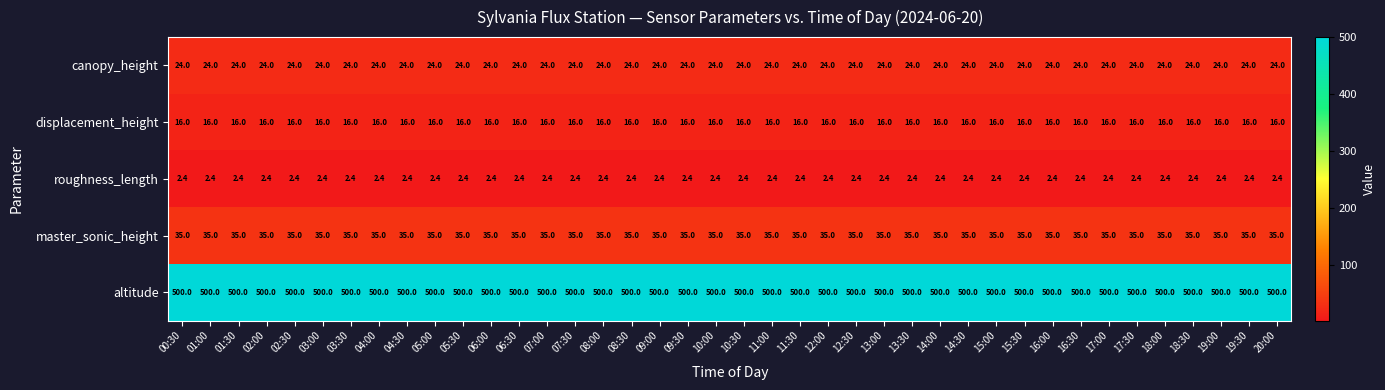

Rank the series by their maximum value, from highest to lowest.

altitude, master_sonic_height, canopy_height, displacement_height, roughness_length